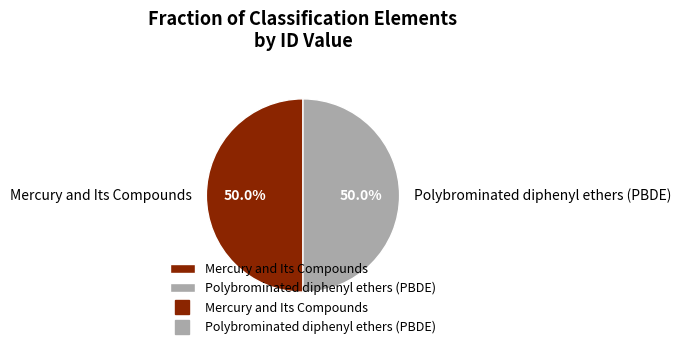

To the nearest percent, what is the average slice percentage?

50%